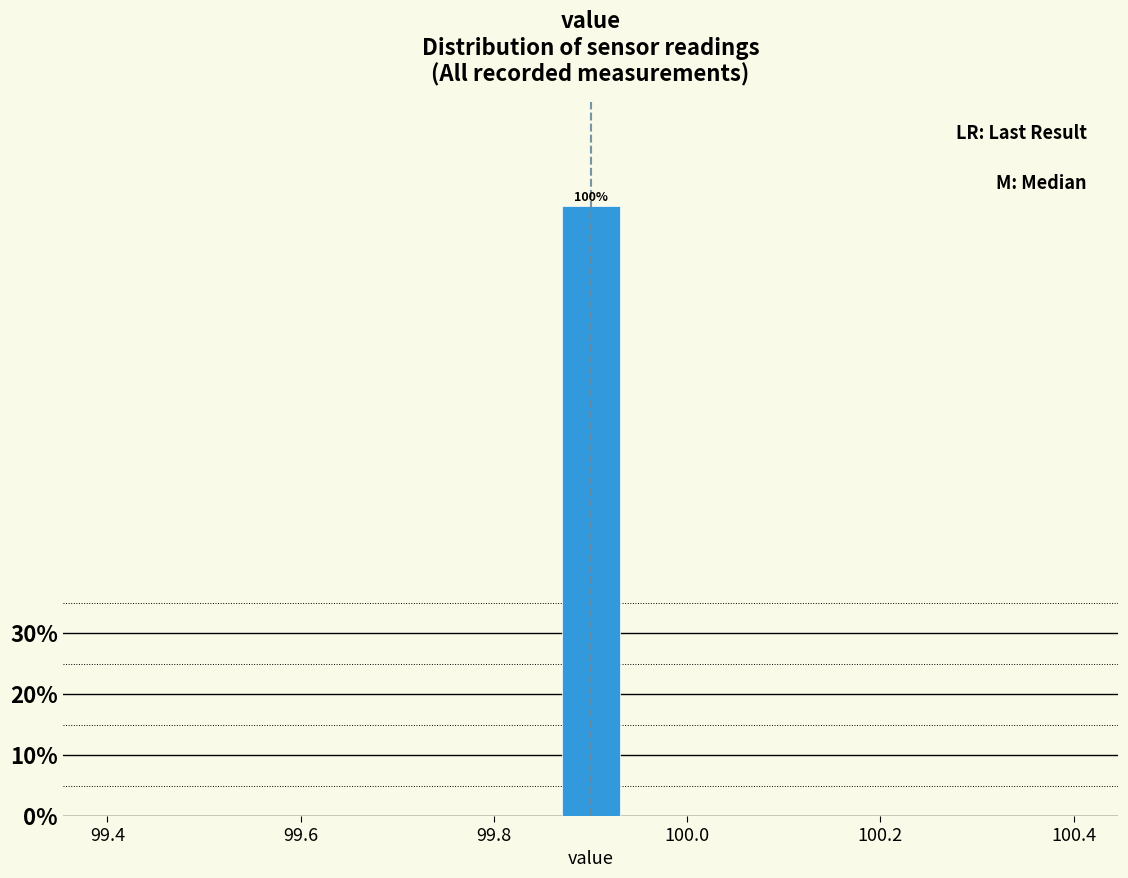

Around what value on the x-axis is the tallest bar? Give the approximate position of its centre, as read against the axis.

99.90